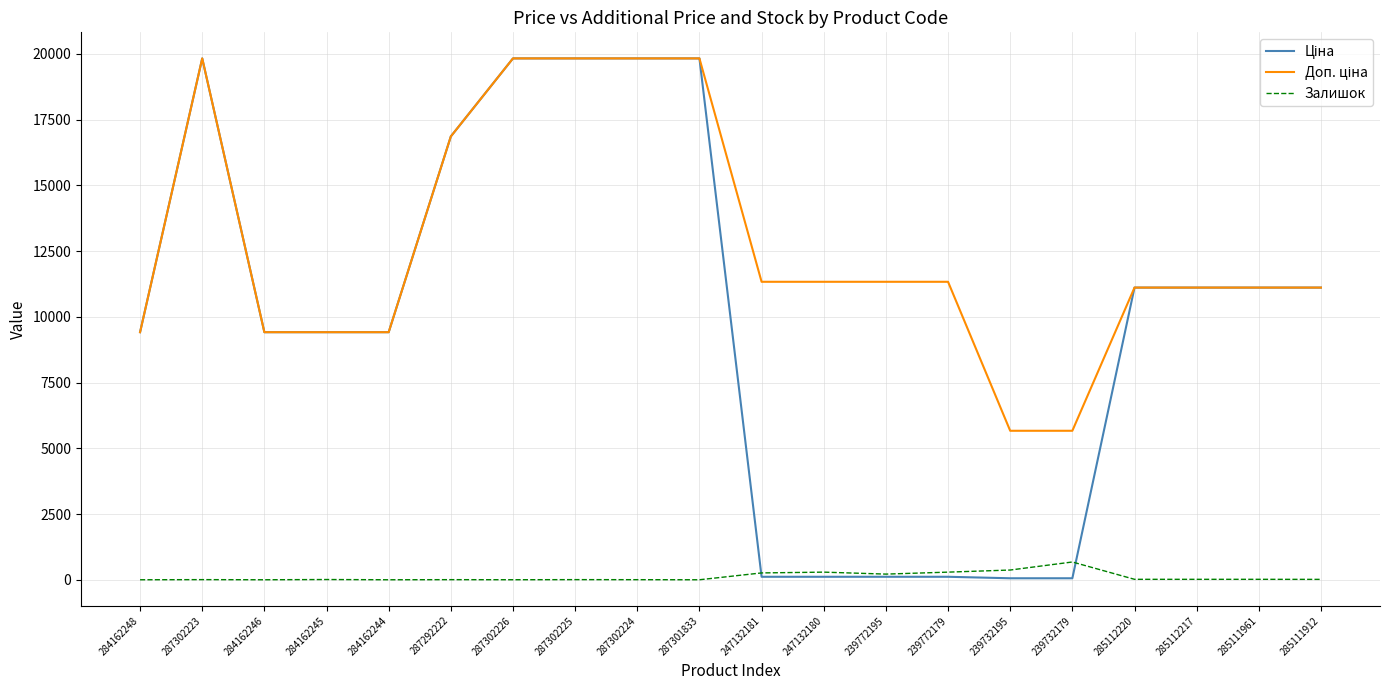

What is the greatest value displayed?

19831.1